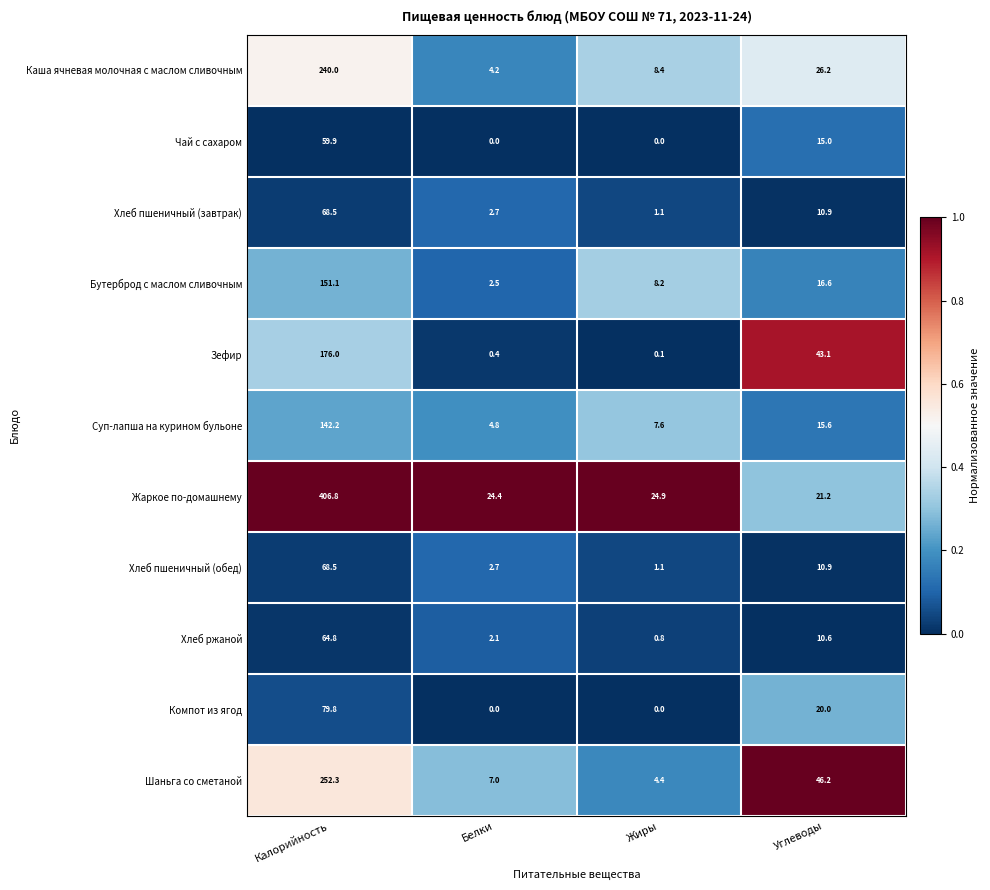

At which label is Бутерброд с маслом сливочным closest to 76?

Углеводы